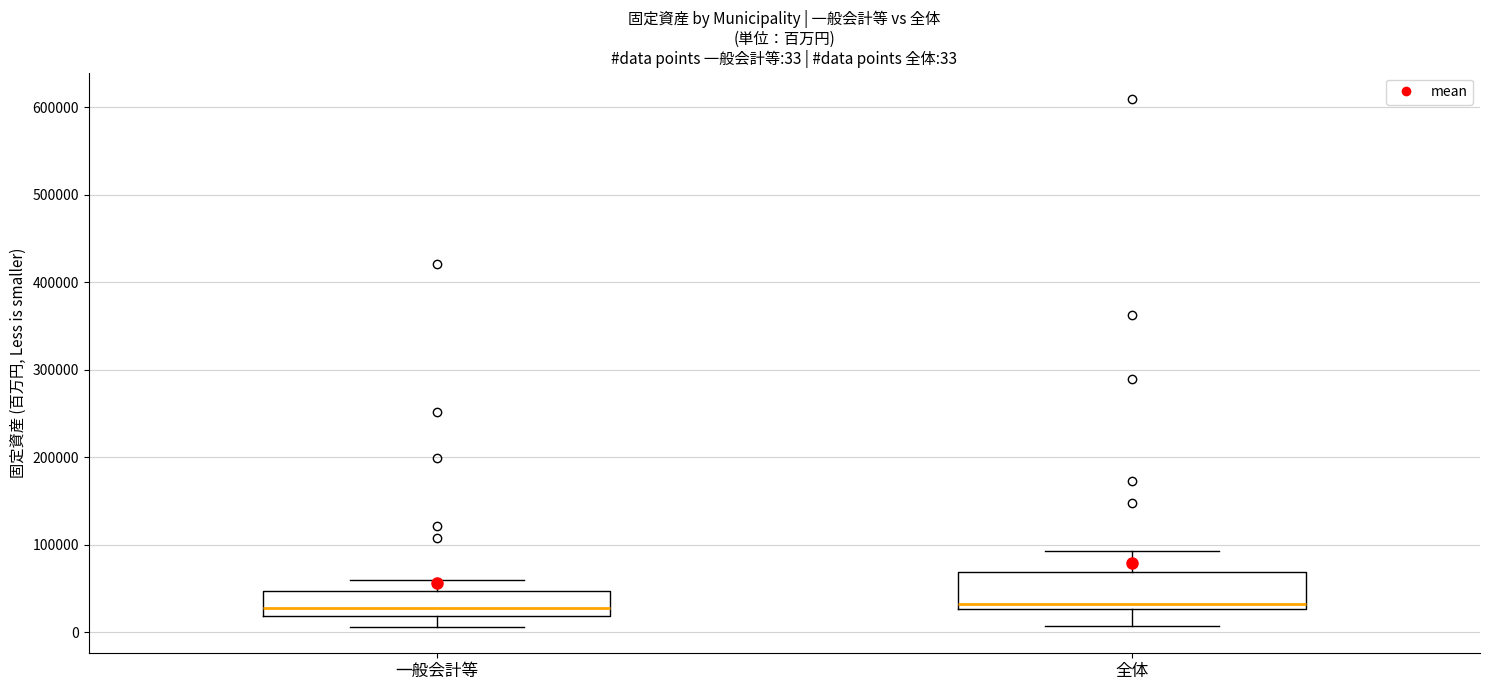

Comparing the boxes themselves (not the whiskers), which one is the tallest?

全体